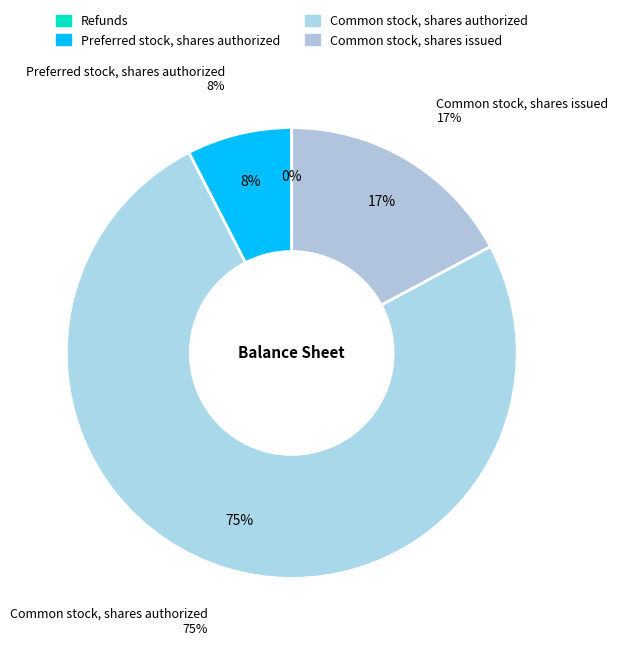

To the nearest percent, what is the difference between the largest and smallest slice percentages?

75%